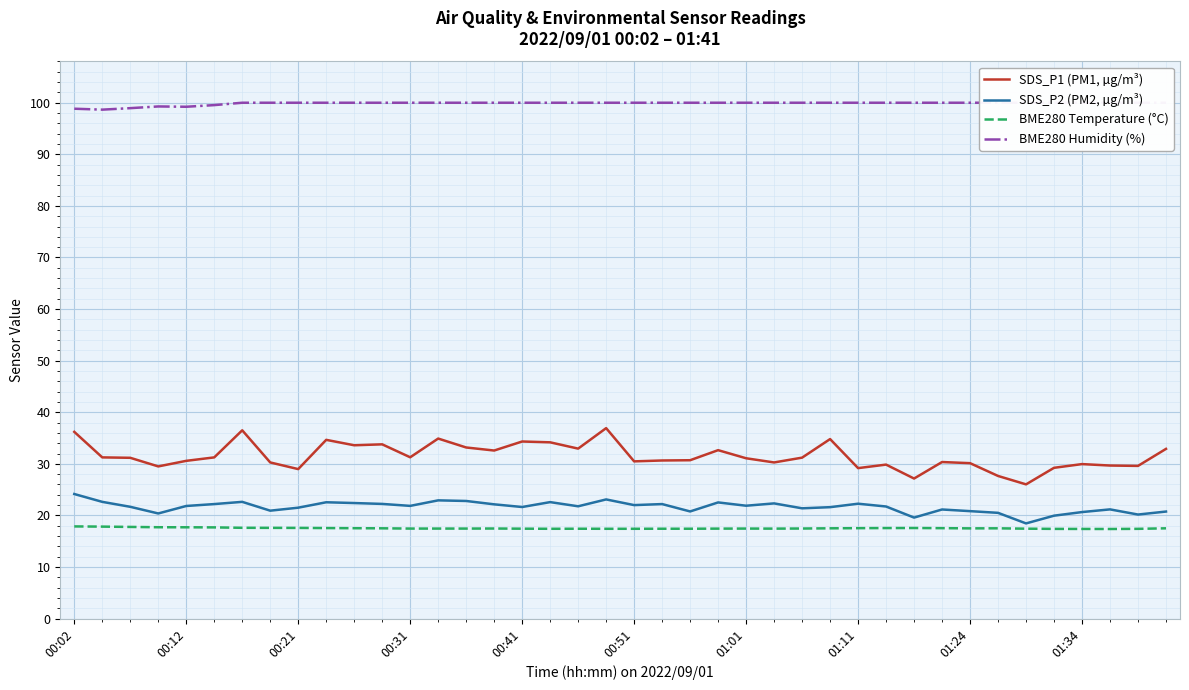

What is the minimum value for BME280 Temperature (°C)?

17.4